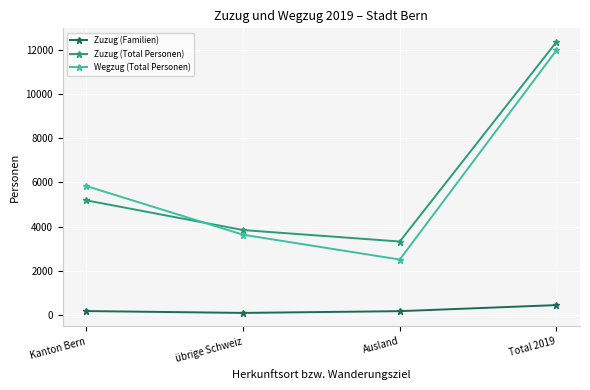

Rank the series at übrige Schweiz from highest to lowest value.

Zuzug (Total Personen), Wegzug (Total Personen), Zuzug (Familien)